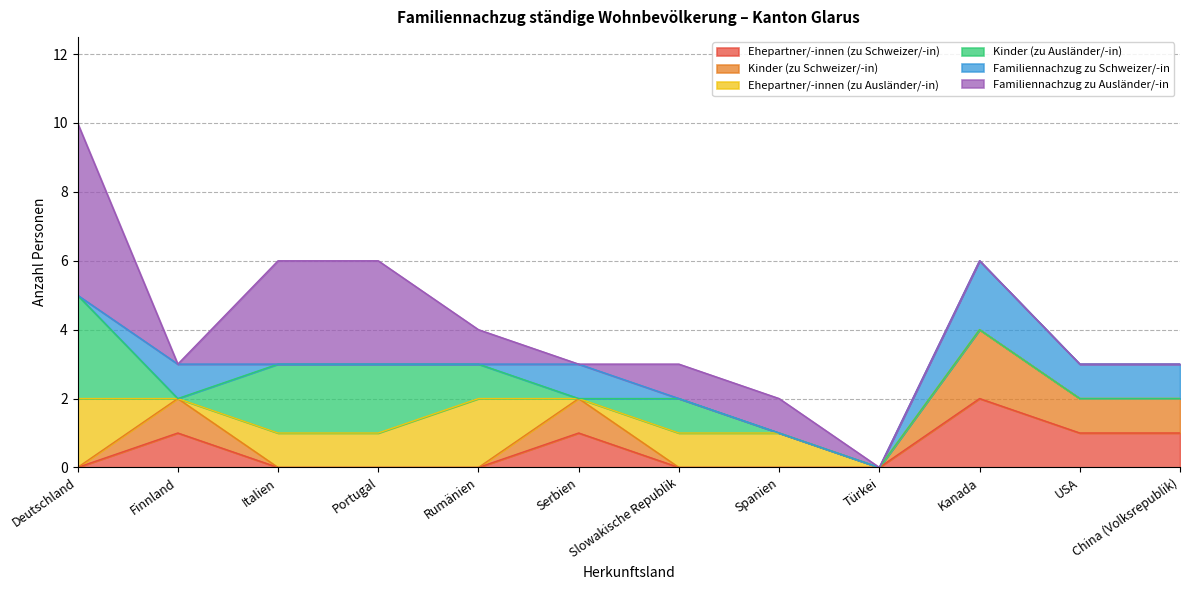

Read the Familiennachzug zu Schweizer/-in value at China (Volksrepublik).

1